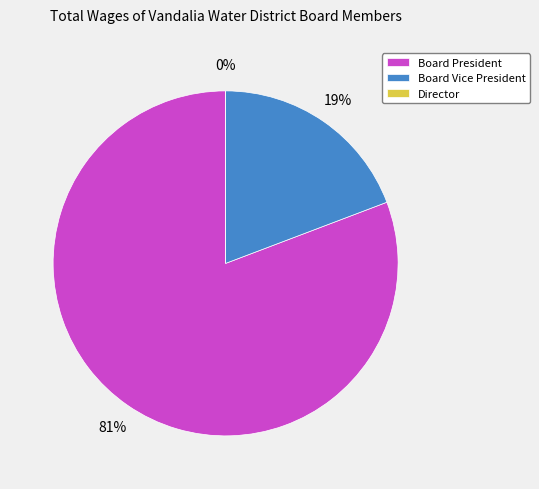

To the nearest percent, what is the combined percentage of Board Vice President and Director?

19%